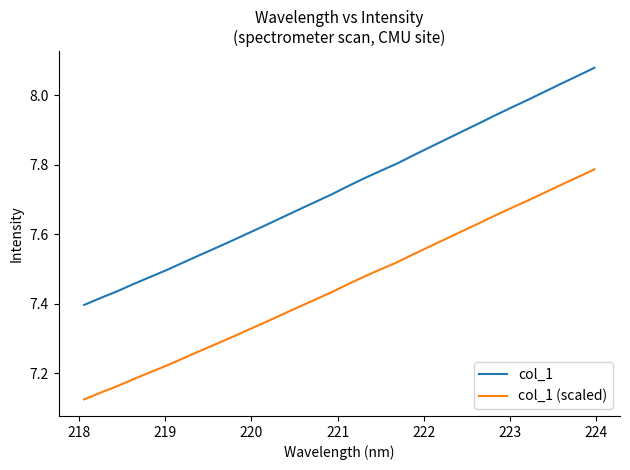

What is the difference between the maximum and minimum values in the col_1 (scaled) series?

0.7